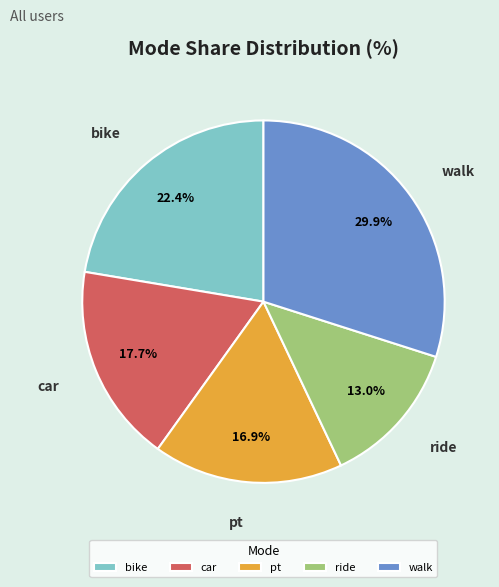

To the nearest percent, what is the average slice percentage?

20%